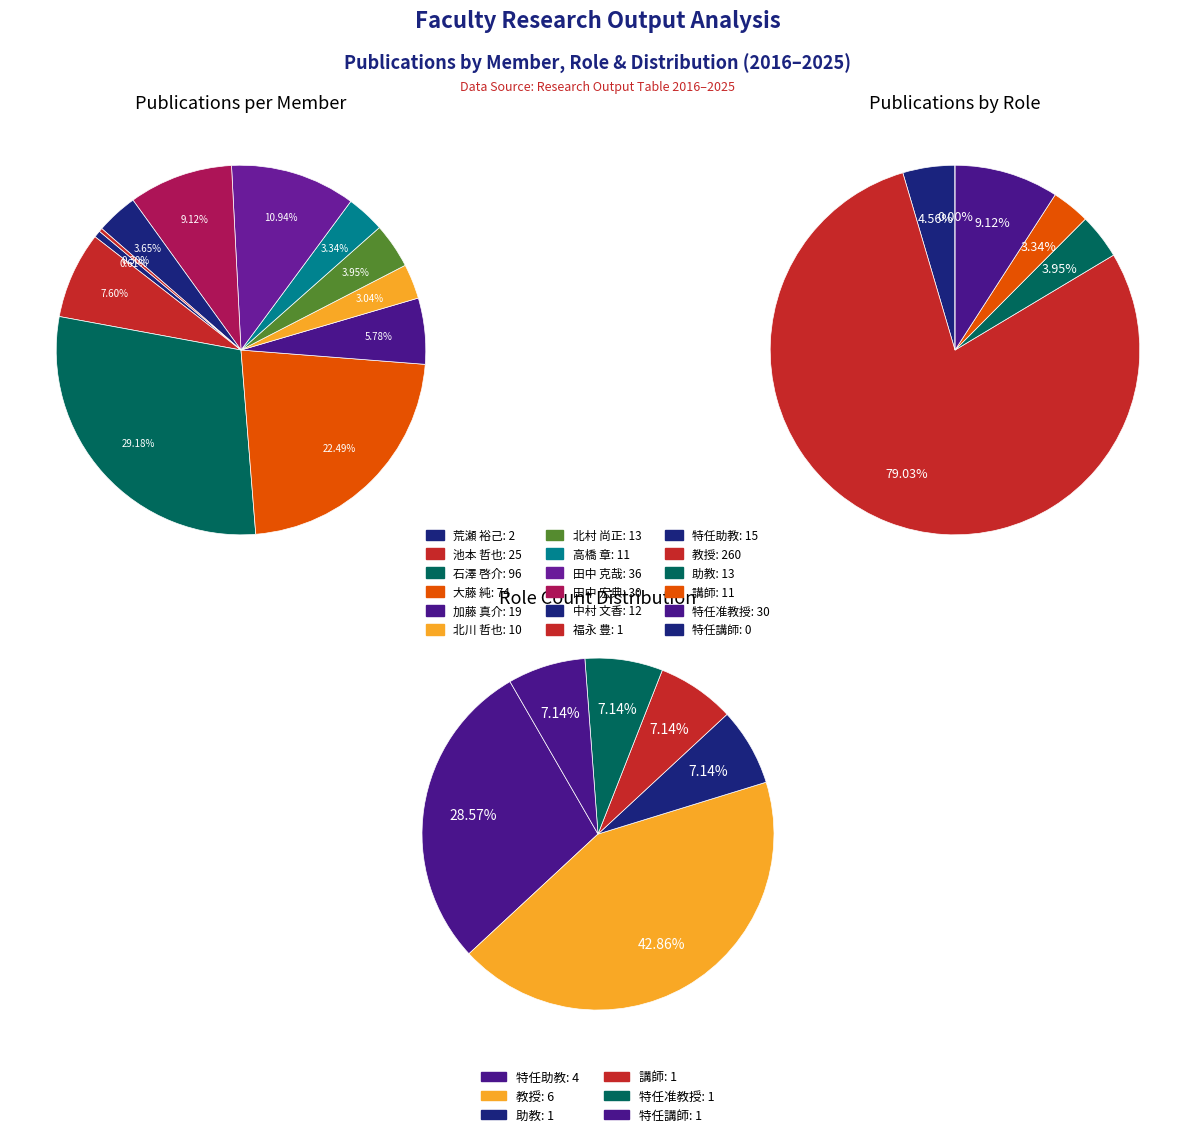

Rank the categories by value from highest to lowest.

石澤 啓介, 大藤 純, 田中 克哉, 田中 宏典, 池本 哲也, 加藤 真介, 北村 尚正, 中村 文香, 高橋 章, 北川 哲也, 荒瀬 裕己, 福永 豊, 寺奥 大貴, 寺前 智史